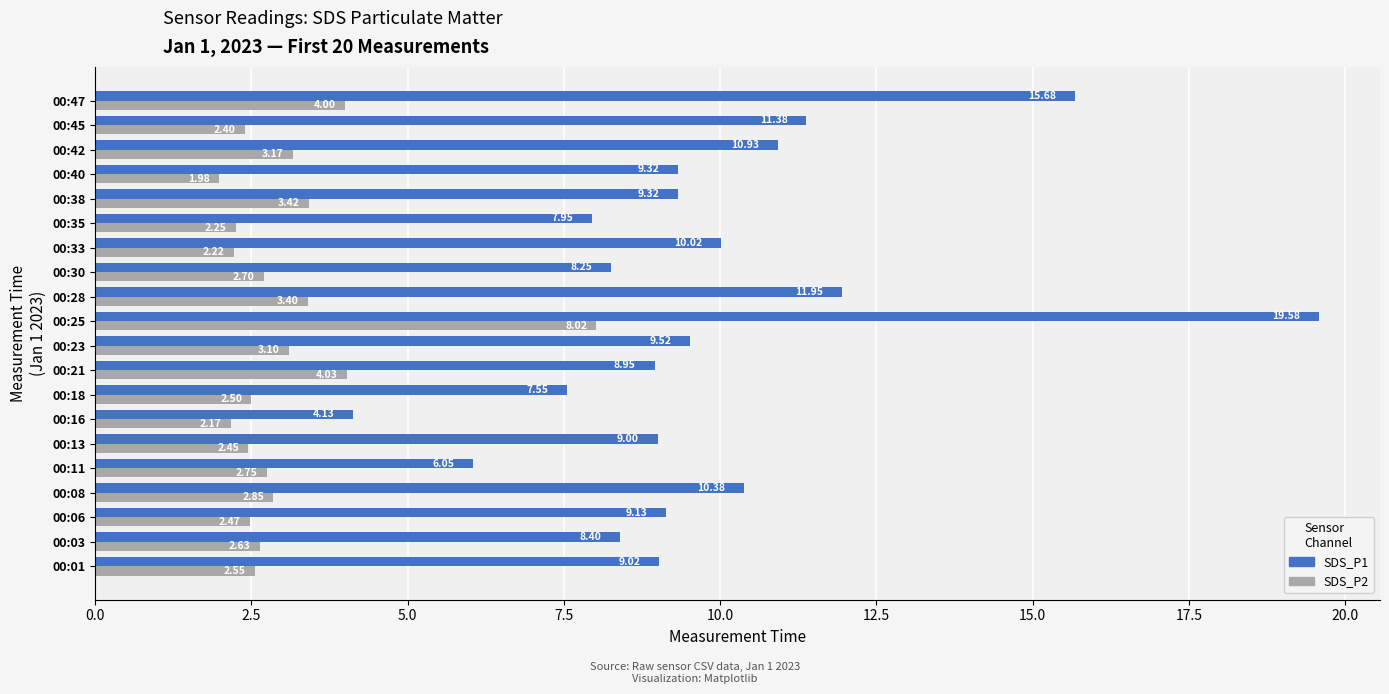

At which category is the sum across all series the highest?

00:25